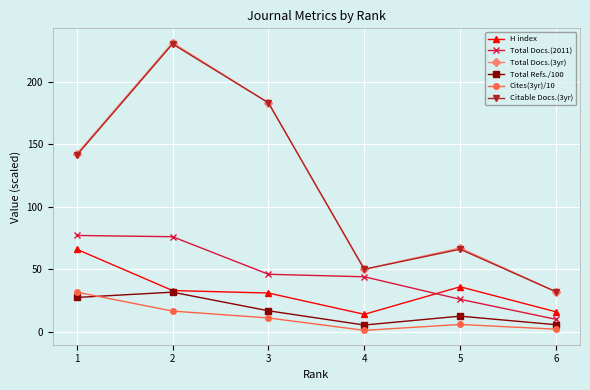

What is the difference between the maximum and minimum values in the H index series?

52.0